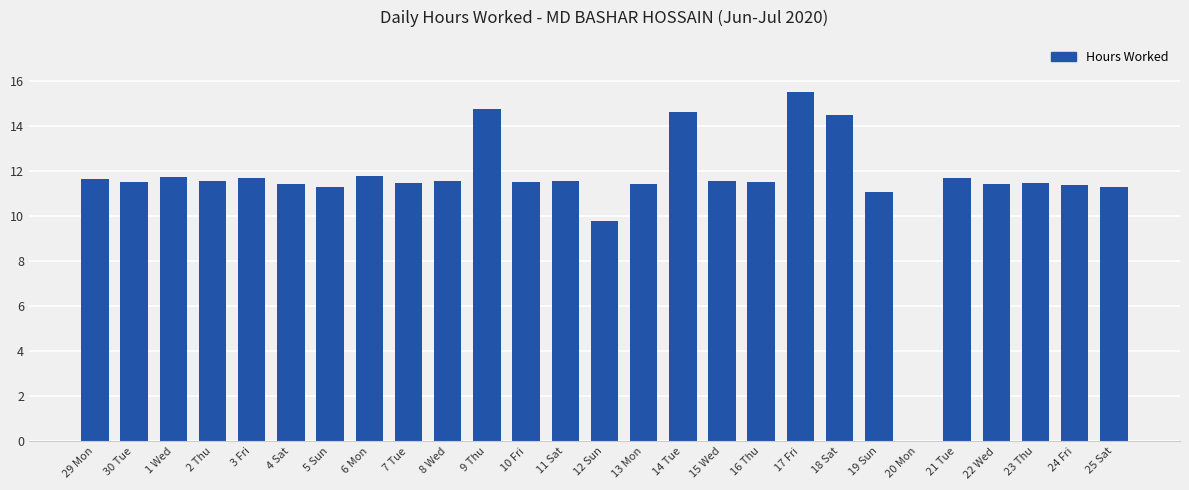

What is the average value?

11.5